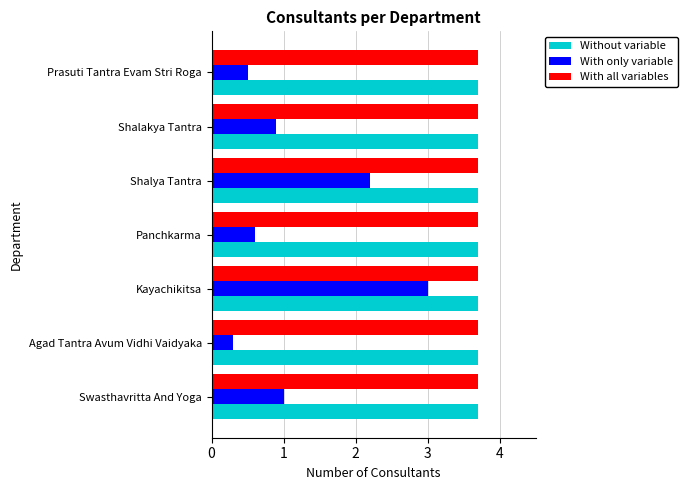

What is the minimum value shown in the chart?

0.3